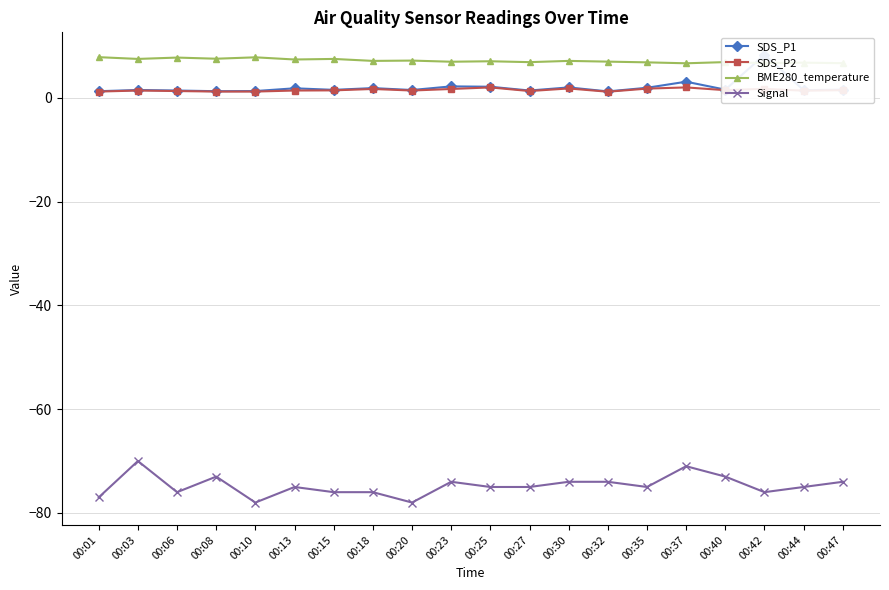

At how many categories does at least one series exceed -12?

20